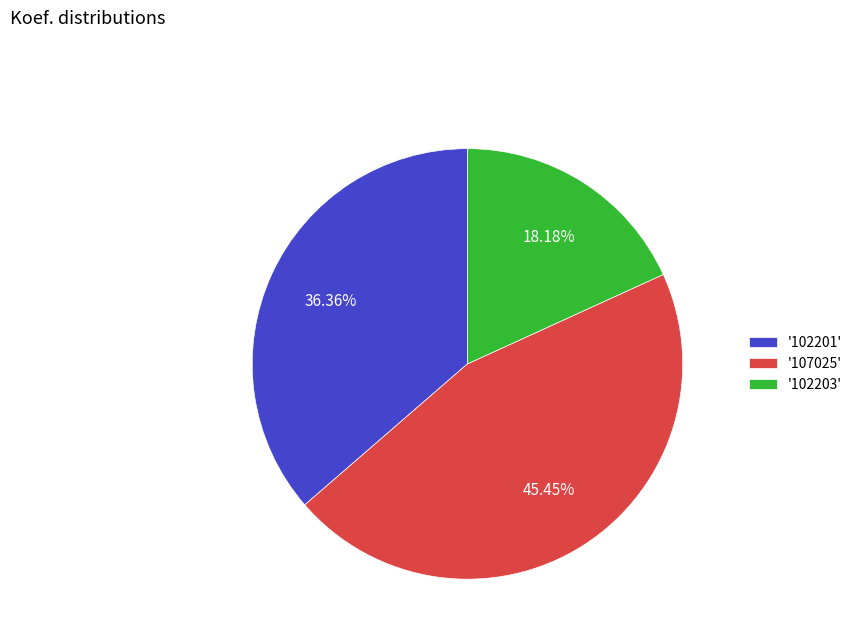

To the nearest percent, what is the difference between the largest and smallest slice percentages?

27%